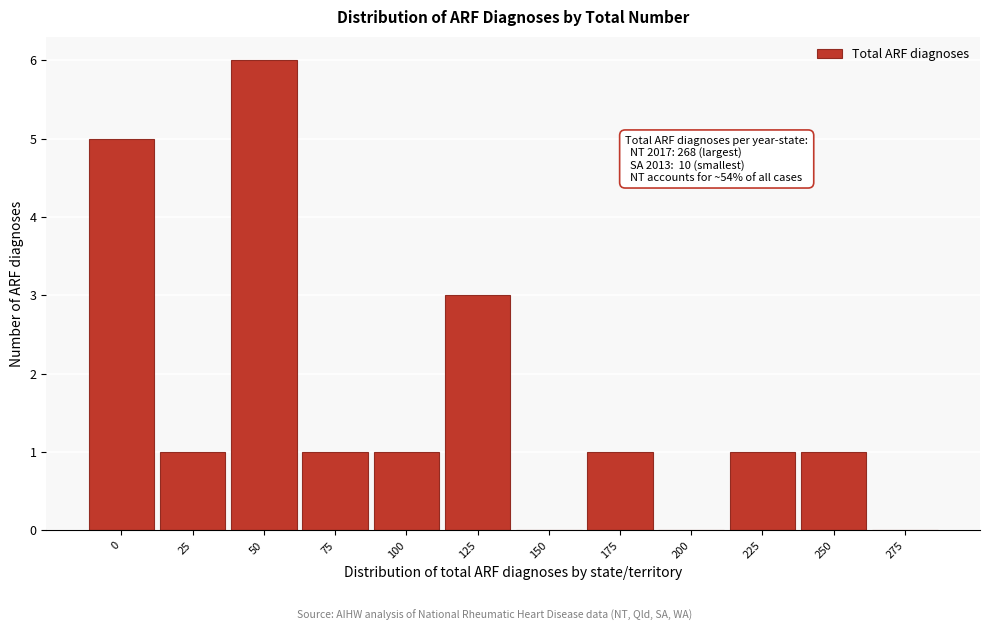

Reading left to right, extract all data points from this chart.

0=5	25=1	50=6	75=1	100=1	125=3	150=0	175=1	200=0	225=1	250=1	275=0